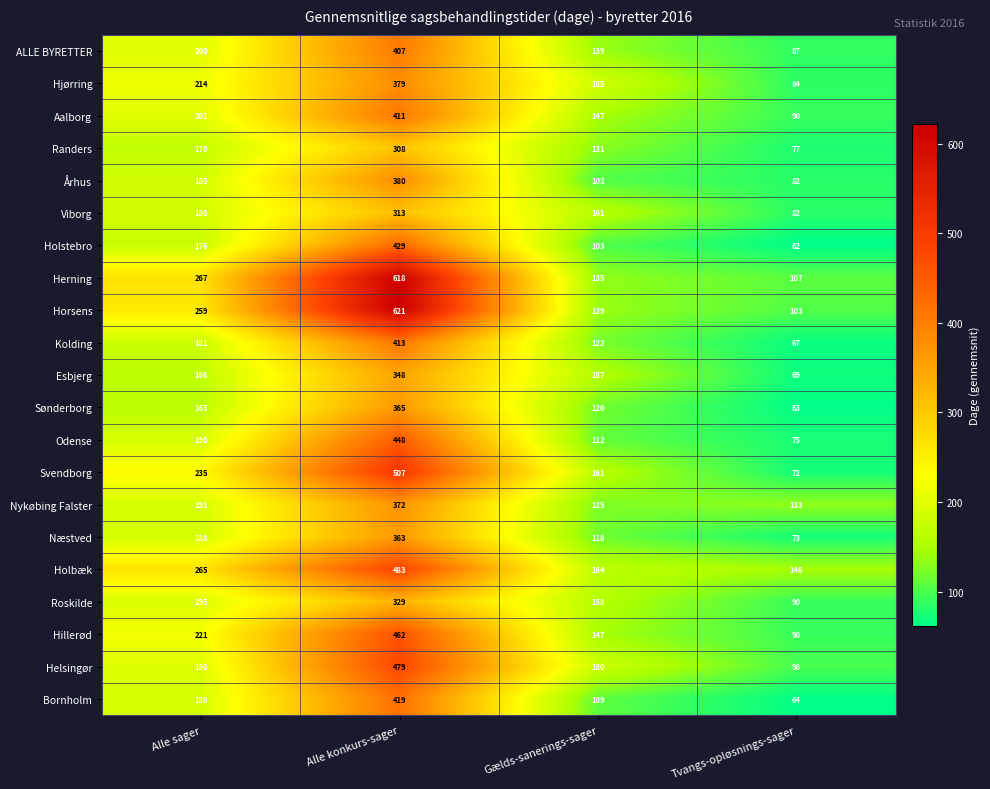

Read the Hjørring value at Alle sager, to the nearest 5.

215